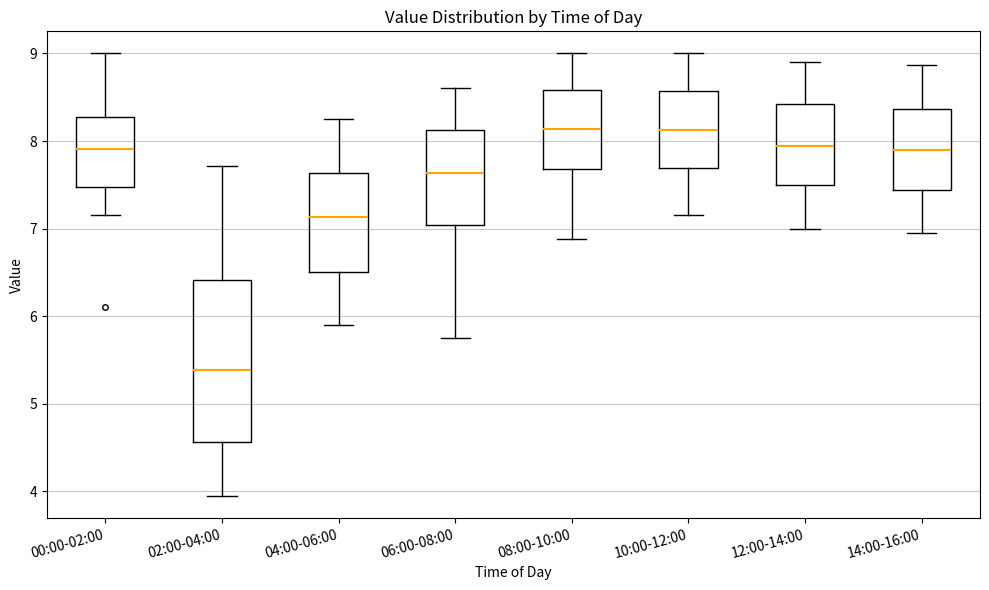

Reading left to right, read every box against the y-axis: the position of its median line, the range the box covers, and the ends of its whiskers. The values are not printed on the chart, so give them approximately, as read against the axis.

00:00-02:00: median 7.9, box 7.5 to 8.3, whiskers 7.2 to 9.0
02:00-04:00: median 5.4, box 4.6 to 6.4, whiskers 4.0 to 7.7
04:00-06:00: median 7.1, box 6.5 to 7.6, whiskers 5.9 to 8.3
06:00-08:00: median 7.6, box 7.0 to 8.1, whiskers 5.8 to 8.6
08:00-10:00: median 8.1, box 7.7 to 8.6, whiskers 6.9 to 9.0
10:00-12:00: median 8.1, box 7.7 to 8.6, whiskers 7.2 to 9.0
12:00-14:00: median 7.9, box 7.5 to 8.4, whiskers 7.0 to 8.9
14:00-16:00: median 7.9, box 7.4 to 8.4, whiskers 7.0 to 8.9